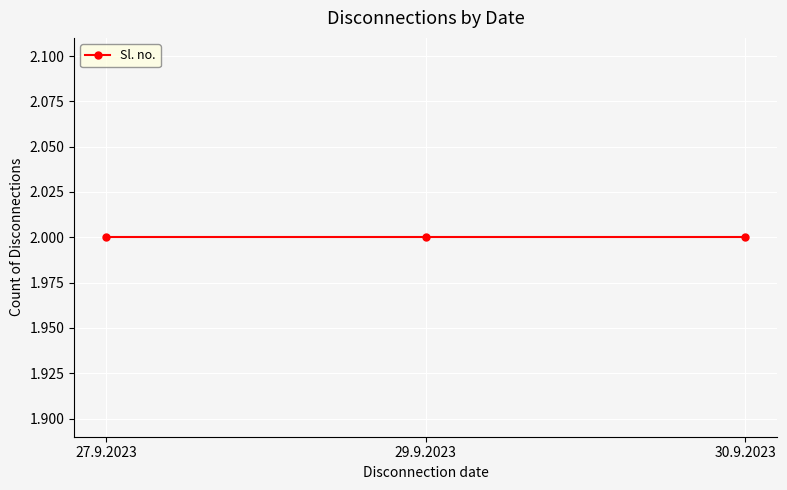

True or false: the data has more than 1 interior local peaks.

False